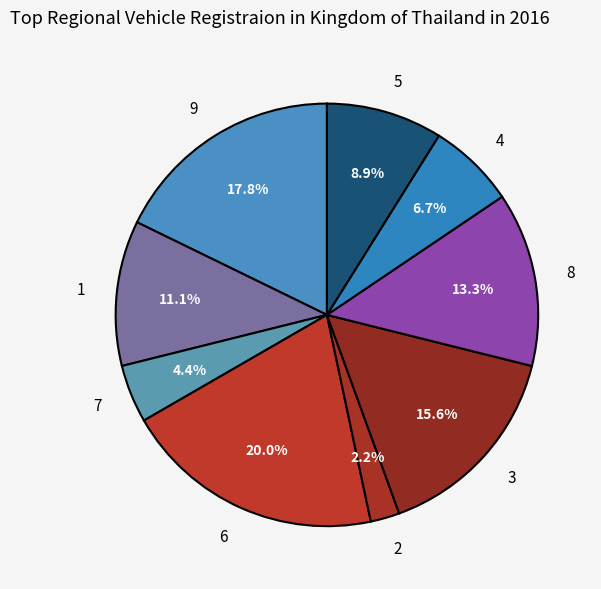

Is 9 the majority of the pie?

No